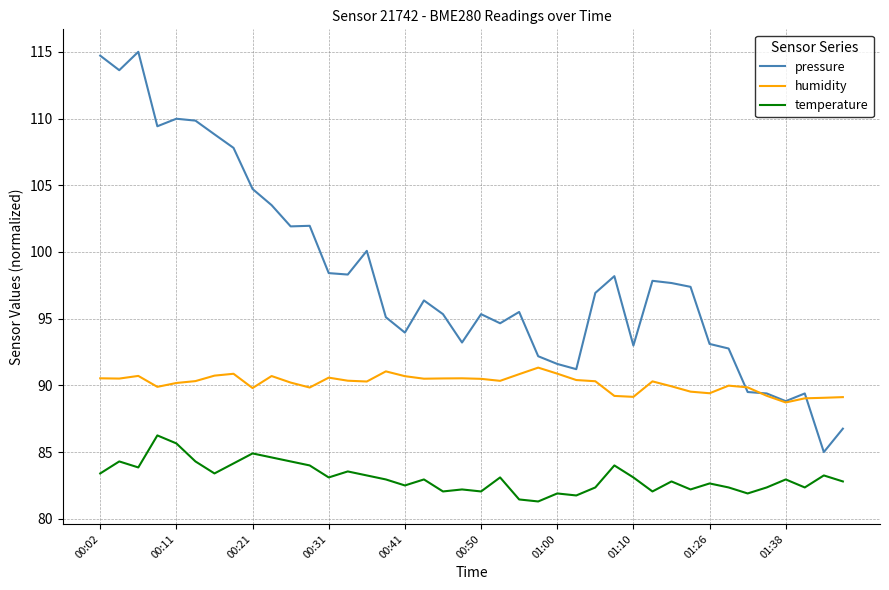

List the series in order of their peak value, lowest first.

temperature, humidity, pressure